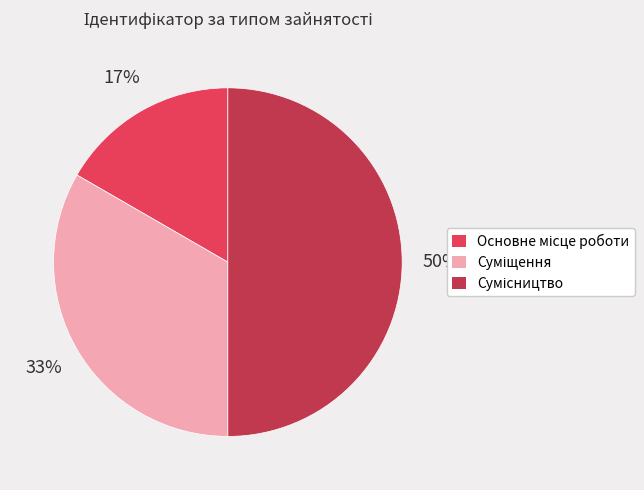

To the nearest percent, what is the average slice percentage?

33%